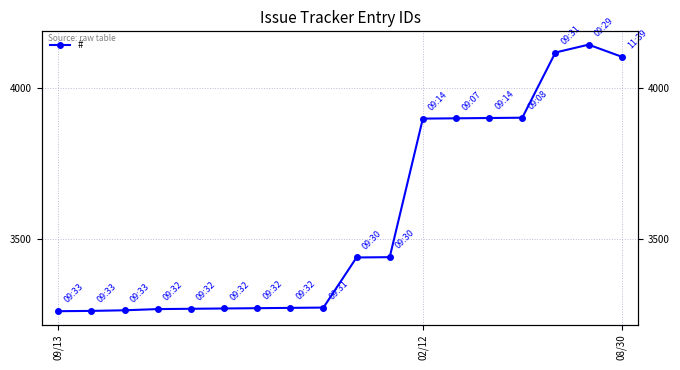

What is the smallest value displayed?

3262